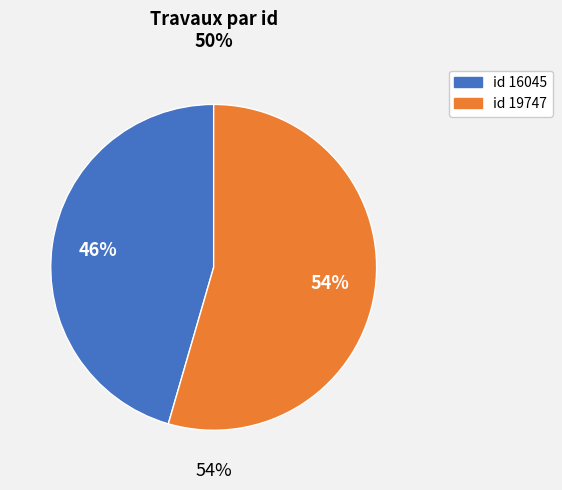

What percentage is the 16045 slice, to the nearest percent?

46%